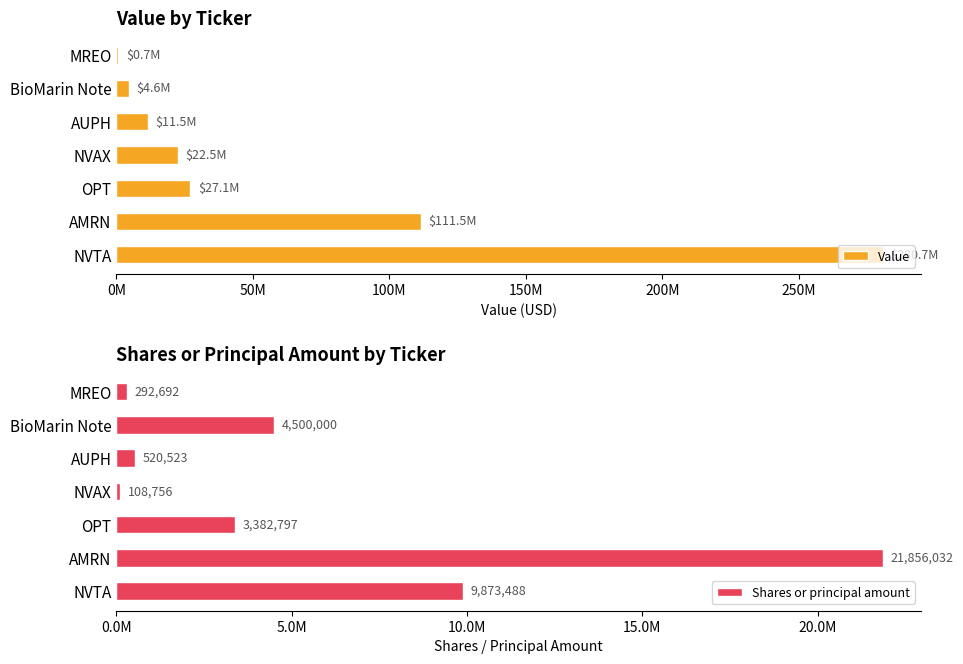

The value of Value at NVTA is 428006591. True or false?

False